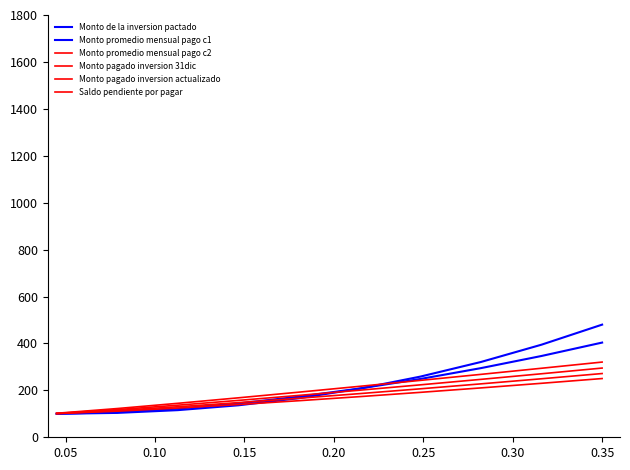

How many values in the Saldo pendiente por pagar series exceed 173?

5